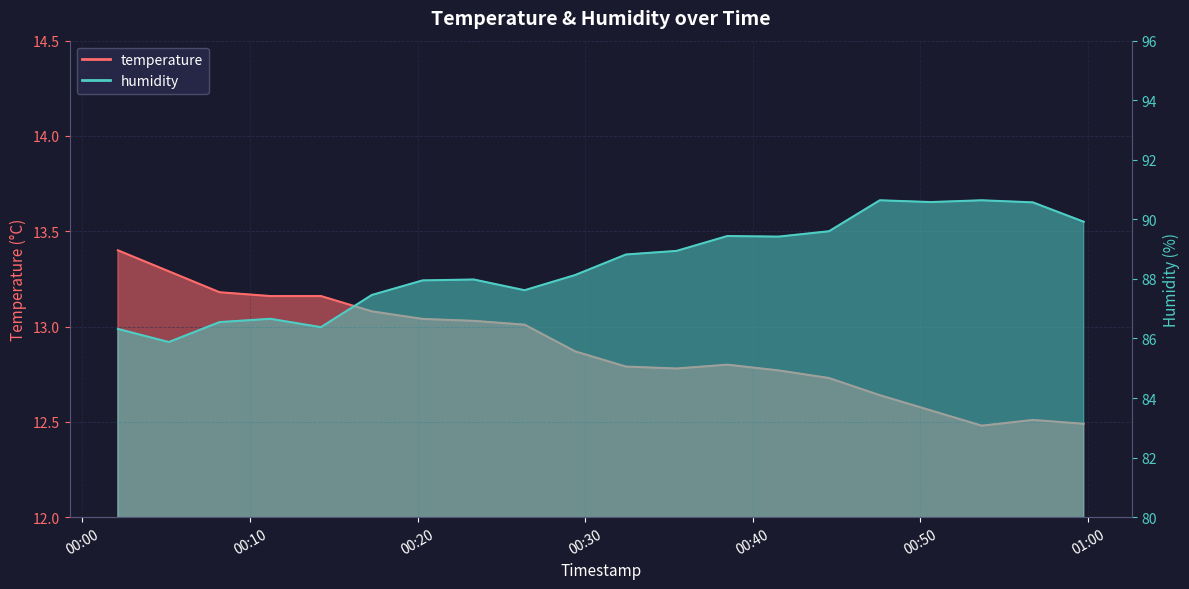

In humidity, how many points are higher than both neighbors (excluding endpoints)?

5